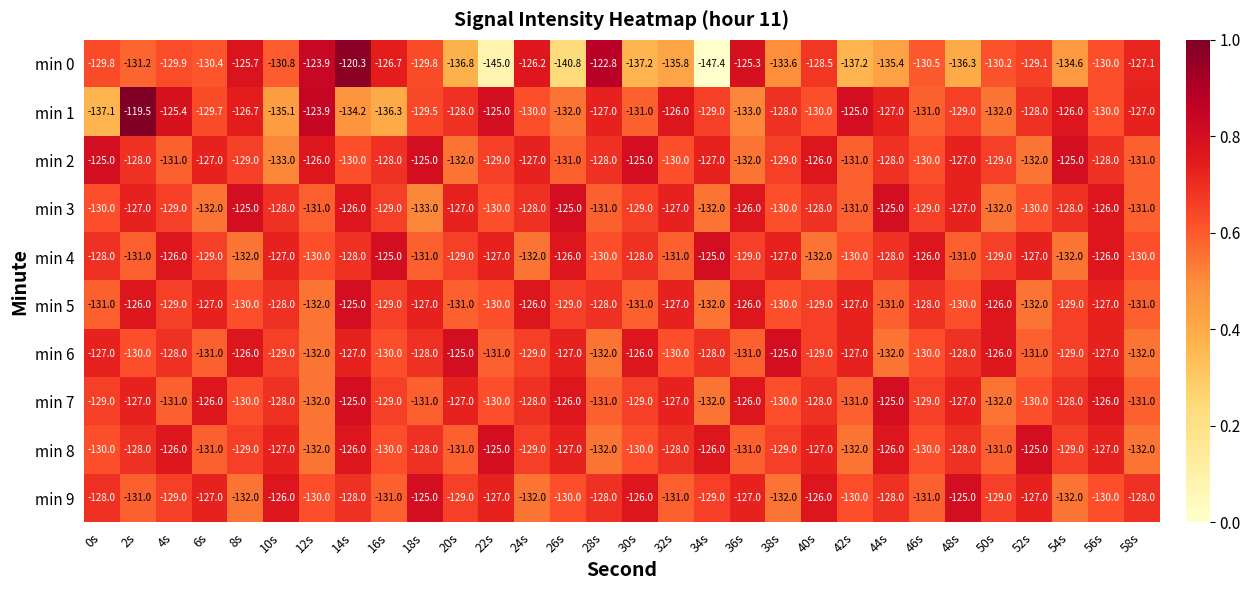

Which series has the largest total across all categories?

min 2